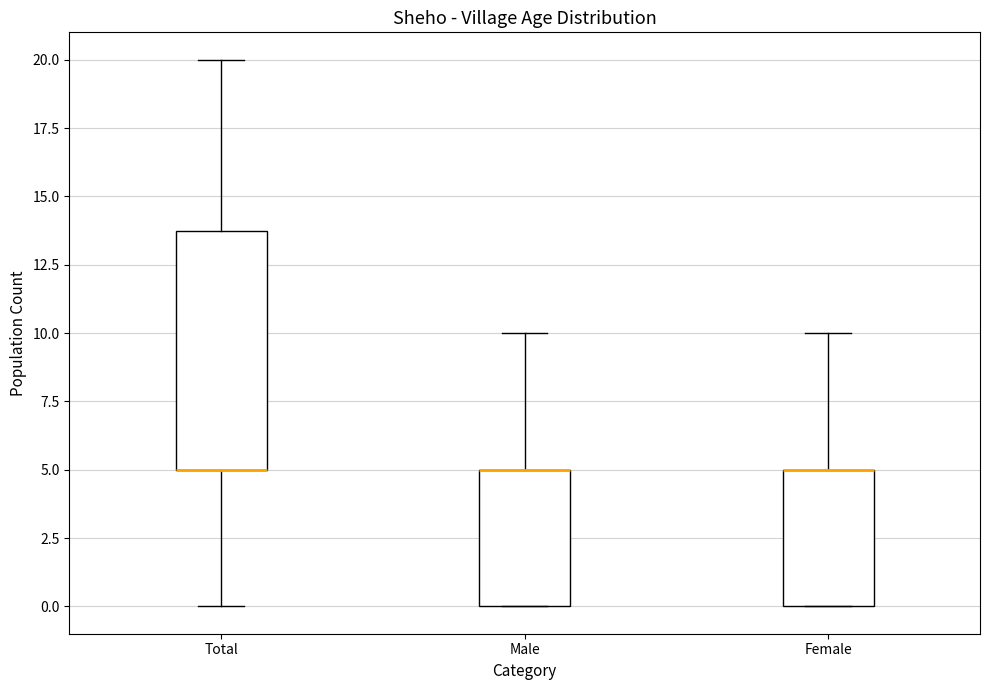

Reading left to right, transcribe this box plot: for each box, give where its median line is, the range the box spans, and where its two whiskers end, as read against the y-axis. The values are not printed on the chart, so give them approximately, as read against the axis.

Total: median 5 (drawn on the box's lower edge), box 5 to 14, whiskers 0 to 20
Male: median 5 (drawn on the box's upper edge), box 0 to 5, whiskers 0 to 10
Female: median 5 (drawn on the box's upper edge), box 0 to 5, whiskers 0 to 10